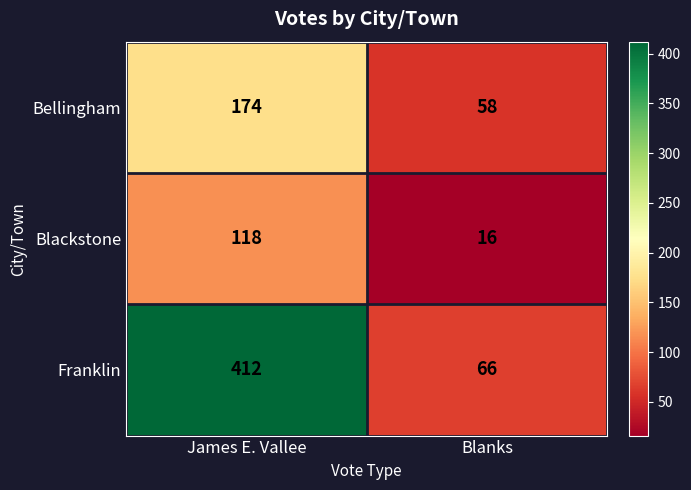

What value does the Blackstone series have at Blanks, to the nearest 10?

20